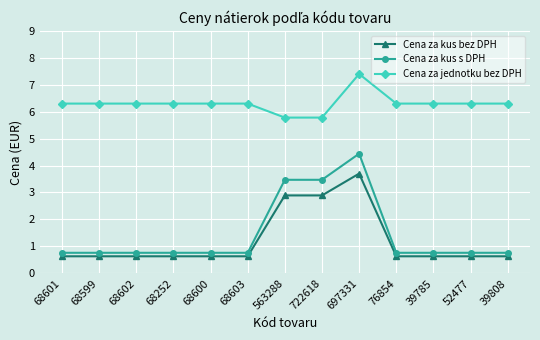

How many lines are shown in the chart?

3